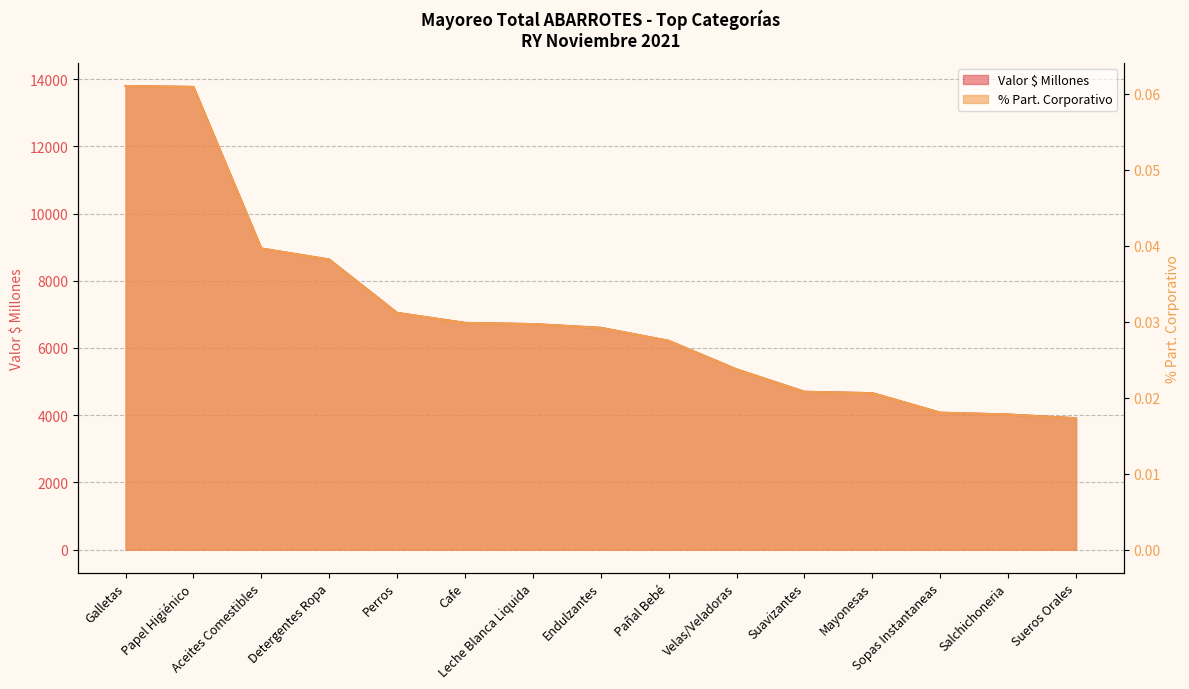

The value of Valor $ Millones at Velas/Veladoras is 7292.0. True or false?

False